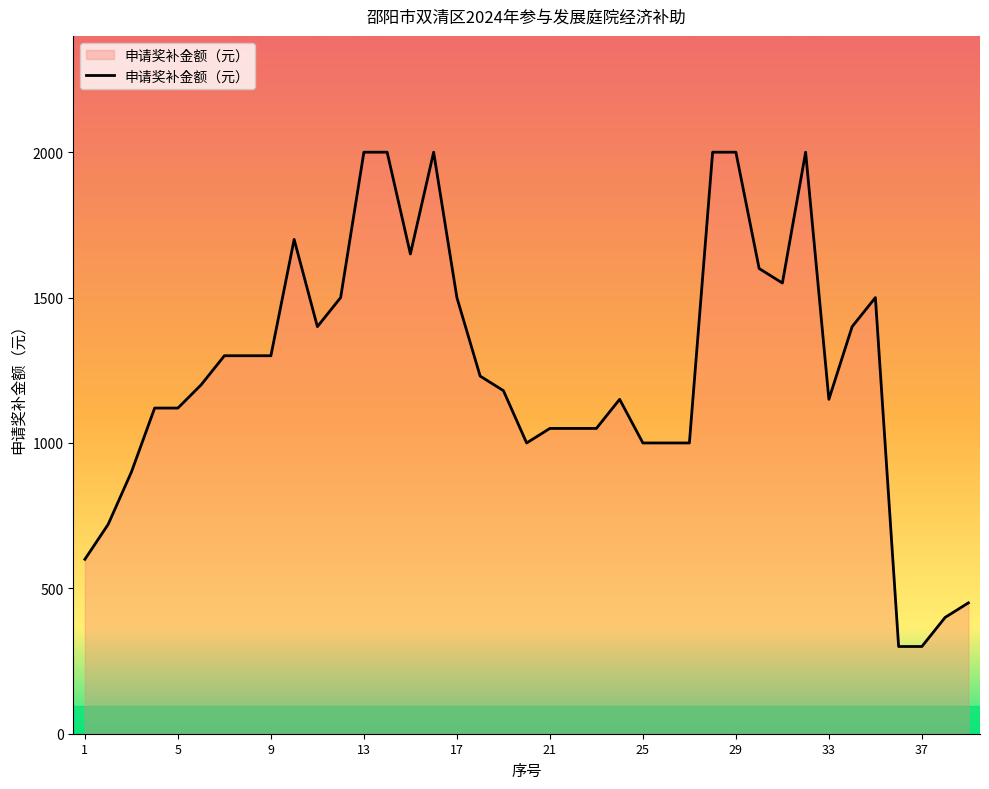

What is the maximum value shown in the chart?

2000